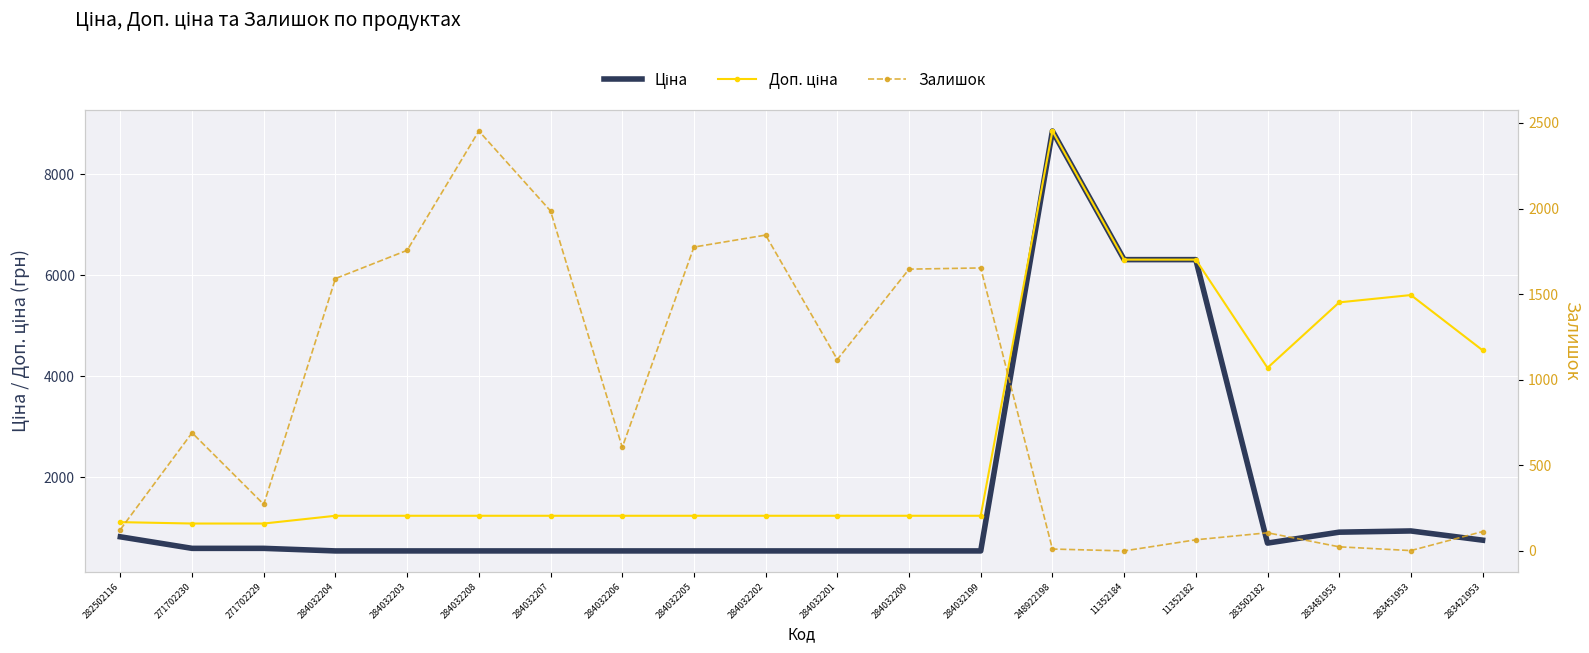

What is the label of the 9th point from the right?

284032200